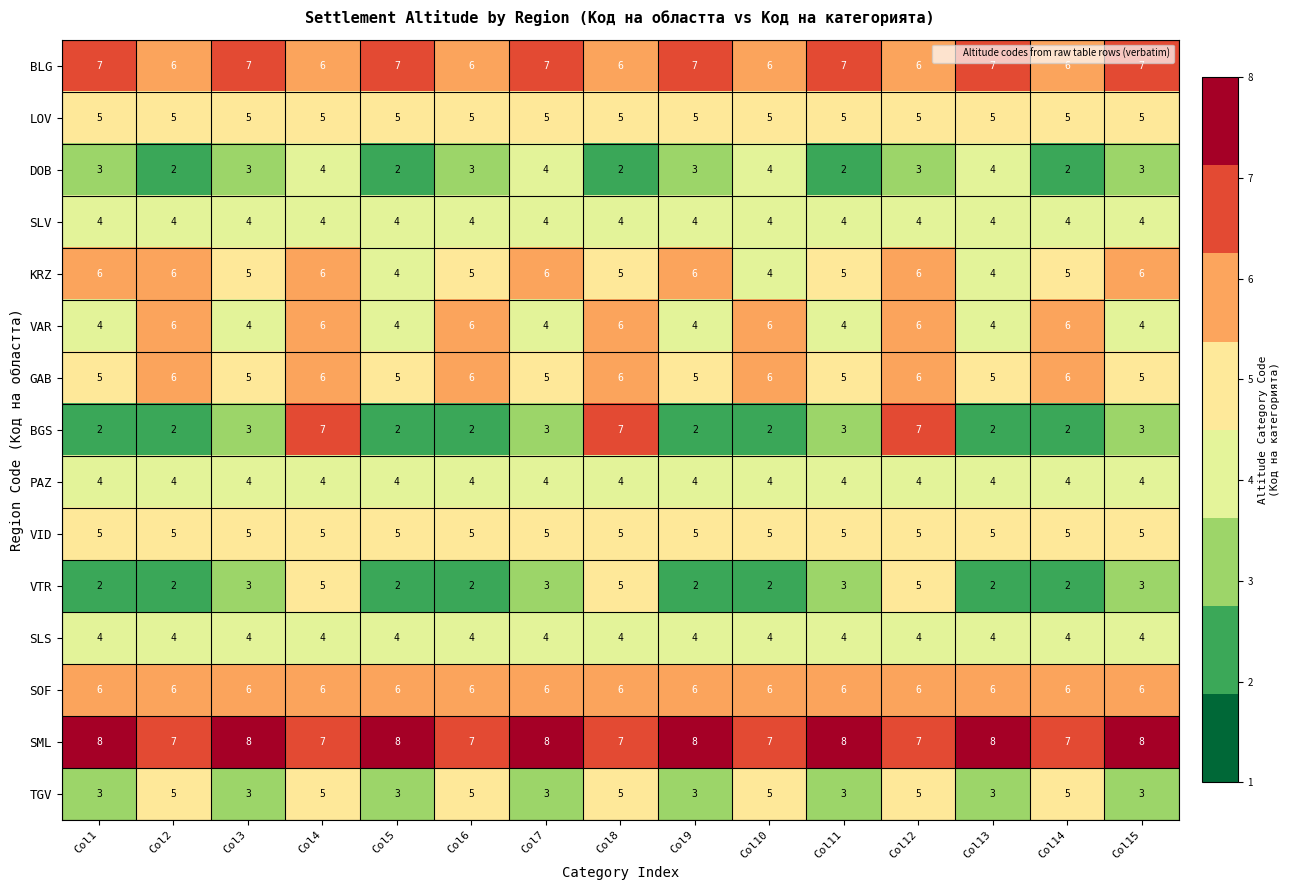

What is the spread (max minus min) of values at Col10?

5